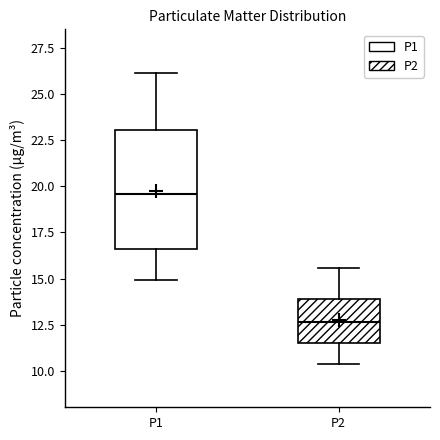

Reading left to right, read every box against the y-axis: the position of its median line, the range the box covers, and the ends of its whiskers. The values are not printed on the chart, so give them approximately, as read against the axis.

P1: median 19.5, box 16.5 to 23.0, whiskers 15.0 to 26.0
P2: median 12.5, box 11.5 to 14.0, whiskers 10.5 to 15.5